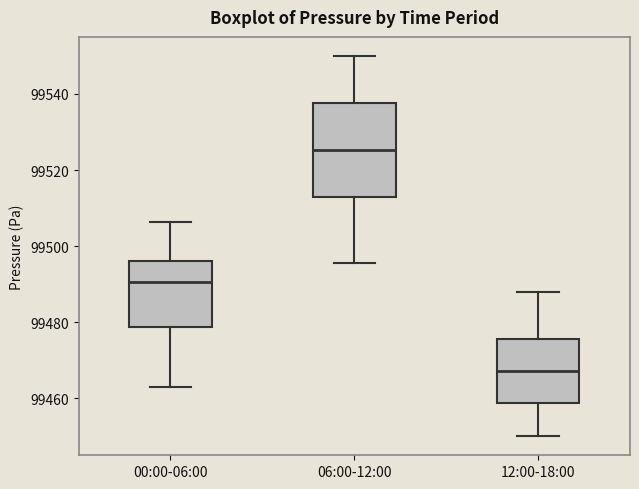

Which box's median line is the lowest?

12:00-18:00